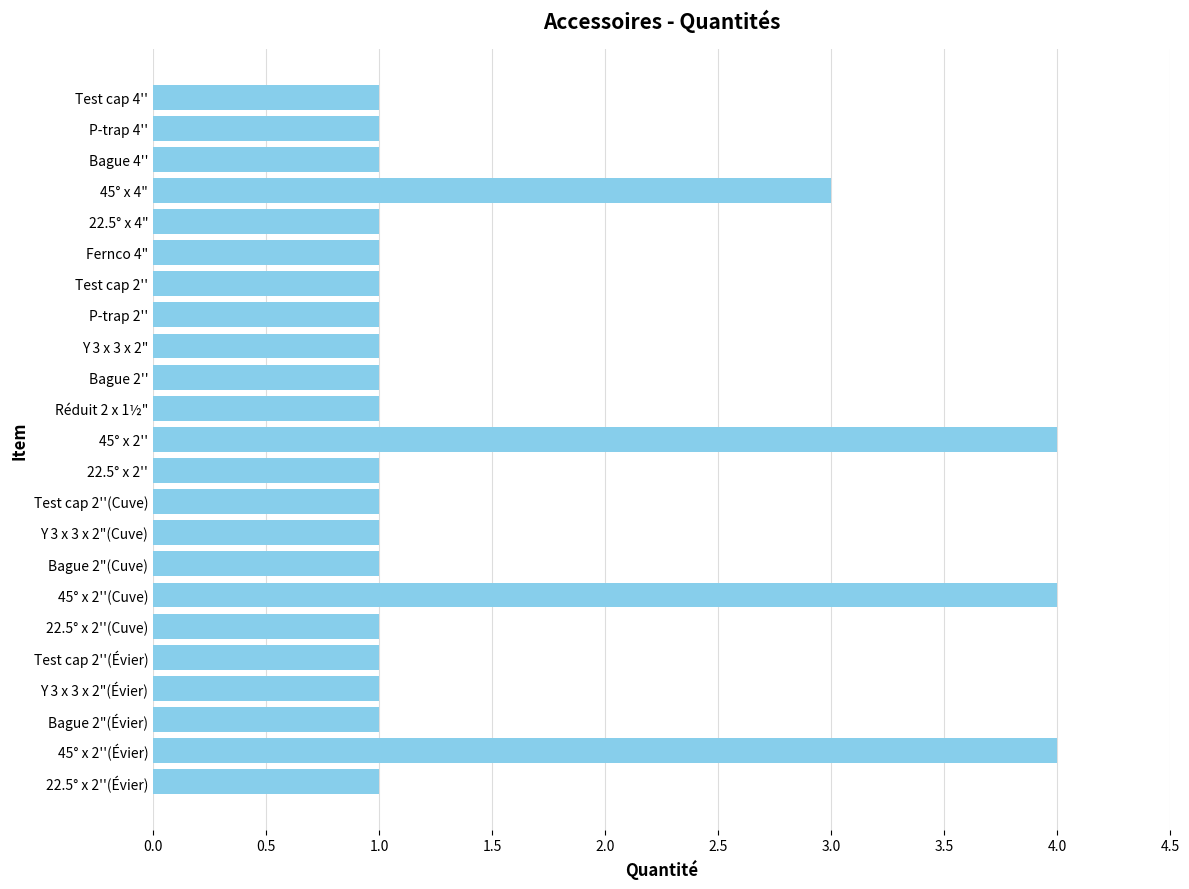

What is the value of the 2nd bar from the top?

1